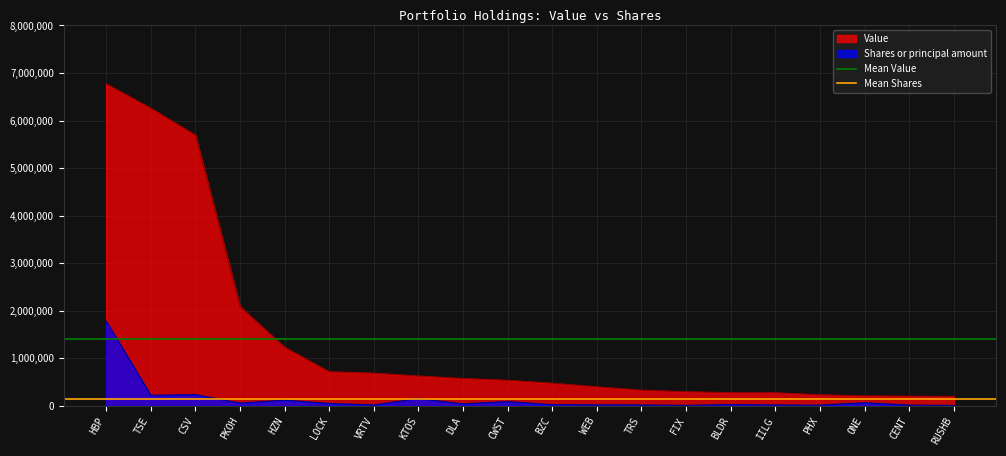

Is the value of Shares or principal amount at TRS greater than the value of Value at LOCK?

No